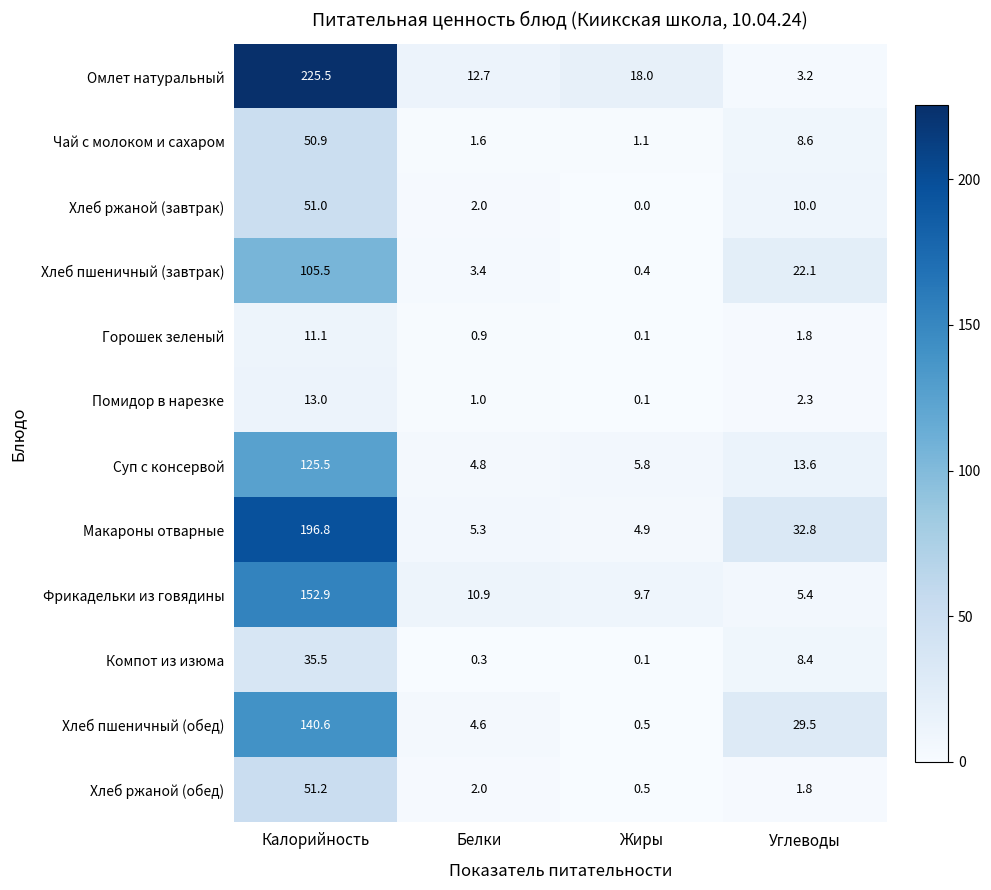

The Омлет натуральный series shows 12.7 at Белки. True or false?

True